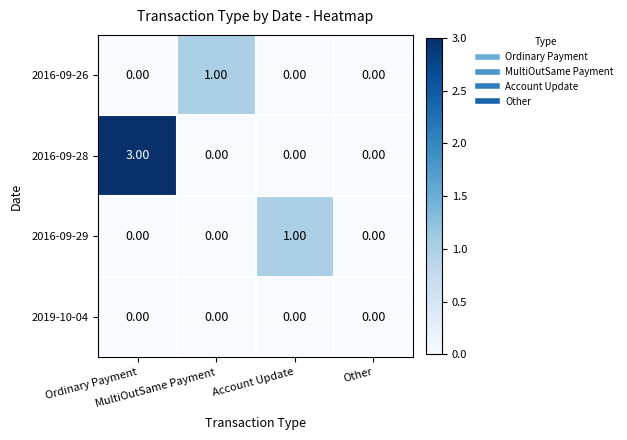

What is the spread (max minus min) of values at MultiOutSame Payment?

1